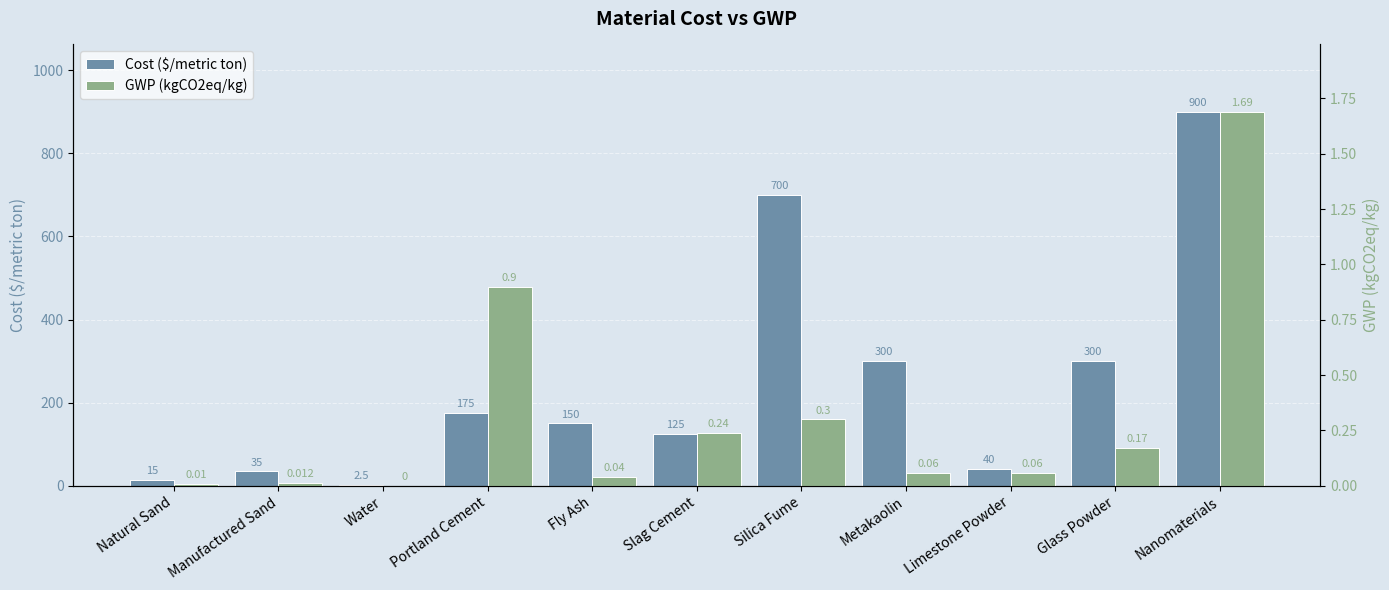

Reading left to right, what are all the values shown in this chart?

Cost ($/metric ton): Natural Sand=15.0	Manufactured Sand=35.0	Water=2.5	Portland Cement=175.0	Fly Ash=150.0	Slag Cement=125.0	Silica Fume=700.0	Metakaolin=300.0	Limestone Powder=40.0	Glass Powder=300.0	Nanomaterials=900.0
GWP (kgCO2eq/kg): Natural Sand=0.0	Manufactured Sand=0.0	Water=0.0	Portland Cement=0.9	Fly Ash=0.0	Slag Cement=0.2	Silica Fume=0.3	Metakaolin=0.1	Limestone Powder=0.1	Glass Powder=0.2	Nanomaterials=1.7